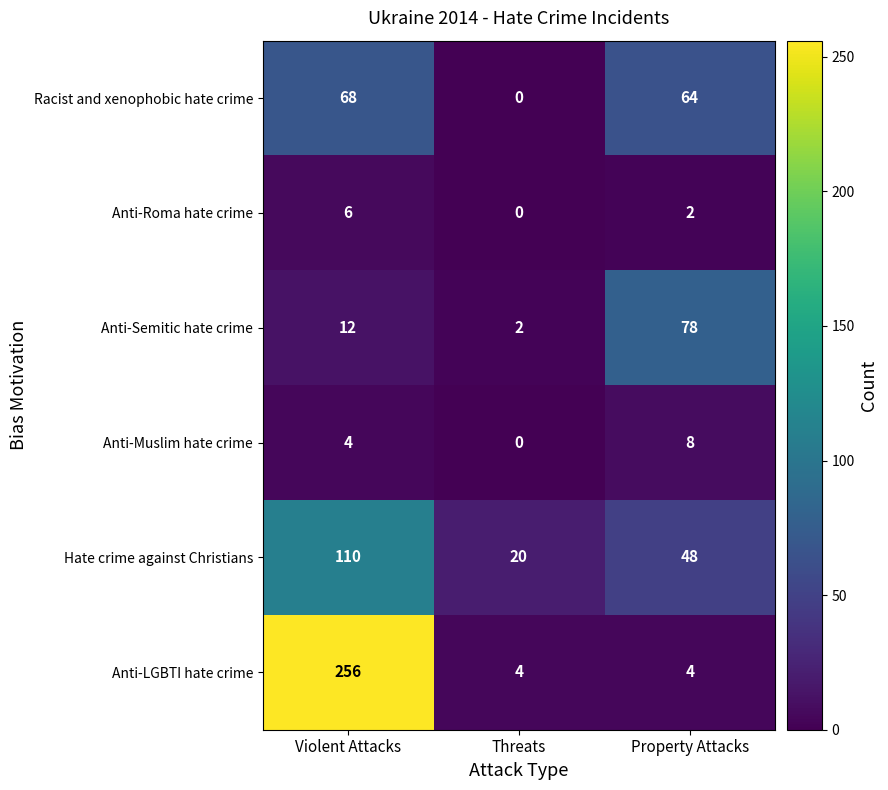

What is the maximum value shown in the chart?

256